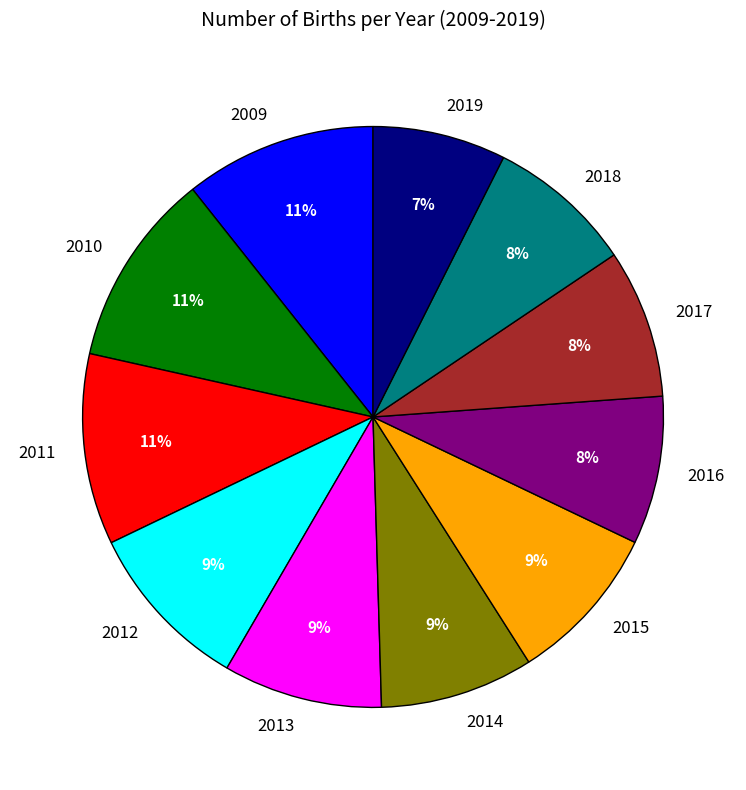

Do 2014 and 2018 together represent more than half of the pie?

No